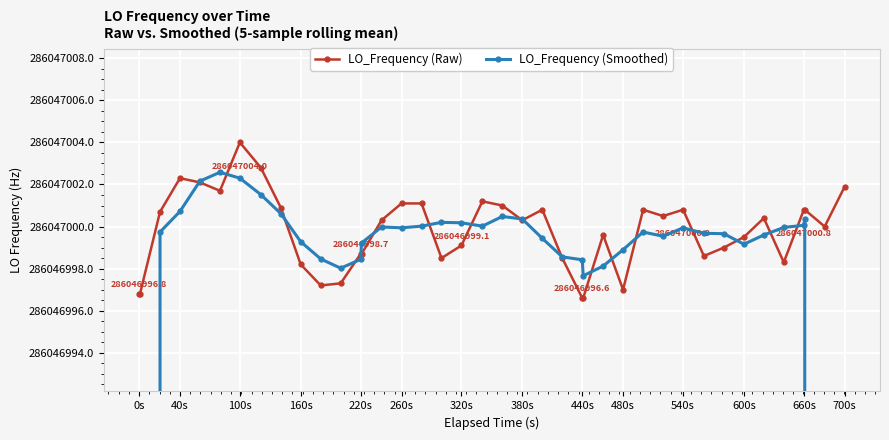

How many interior local valleys does the LO_Frequency (Raw) series have?

9